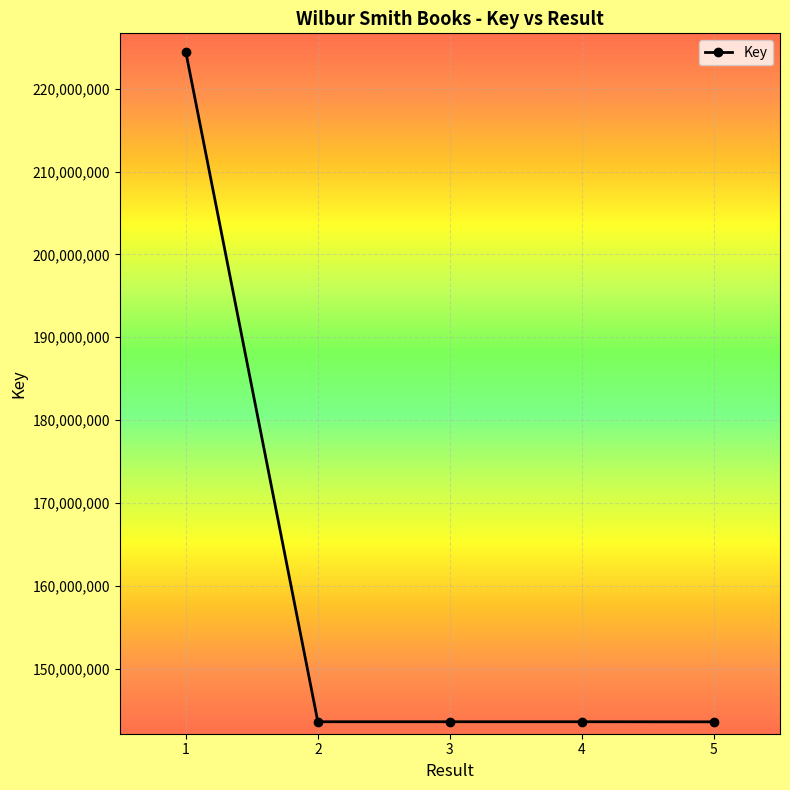

Approximately how many times larger is the value at 1 compared to 4?

1.6